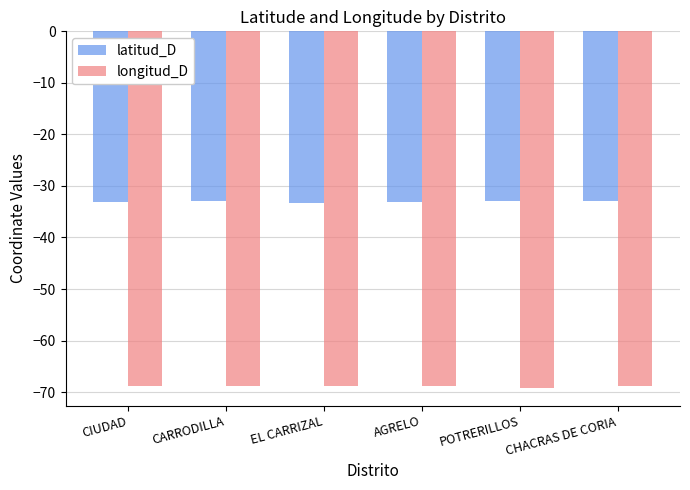

What is the maximum value shown in the chart?

-33.0